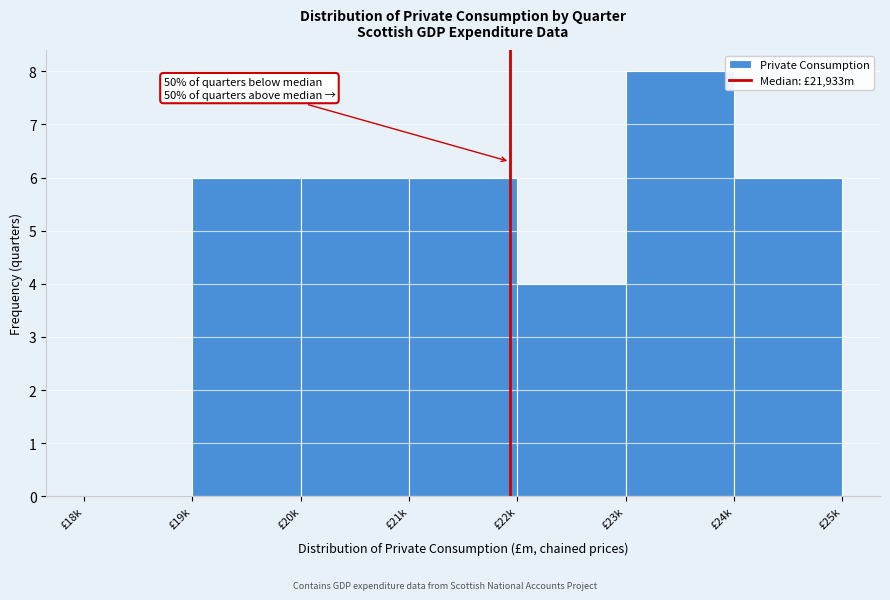

Reading left to right, list all the values displayed in this chart.

£18k=0	£19k=6	£20k=6	£21k=6	£22k=4	£23k=8	£24k=6